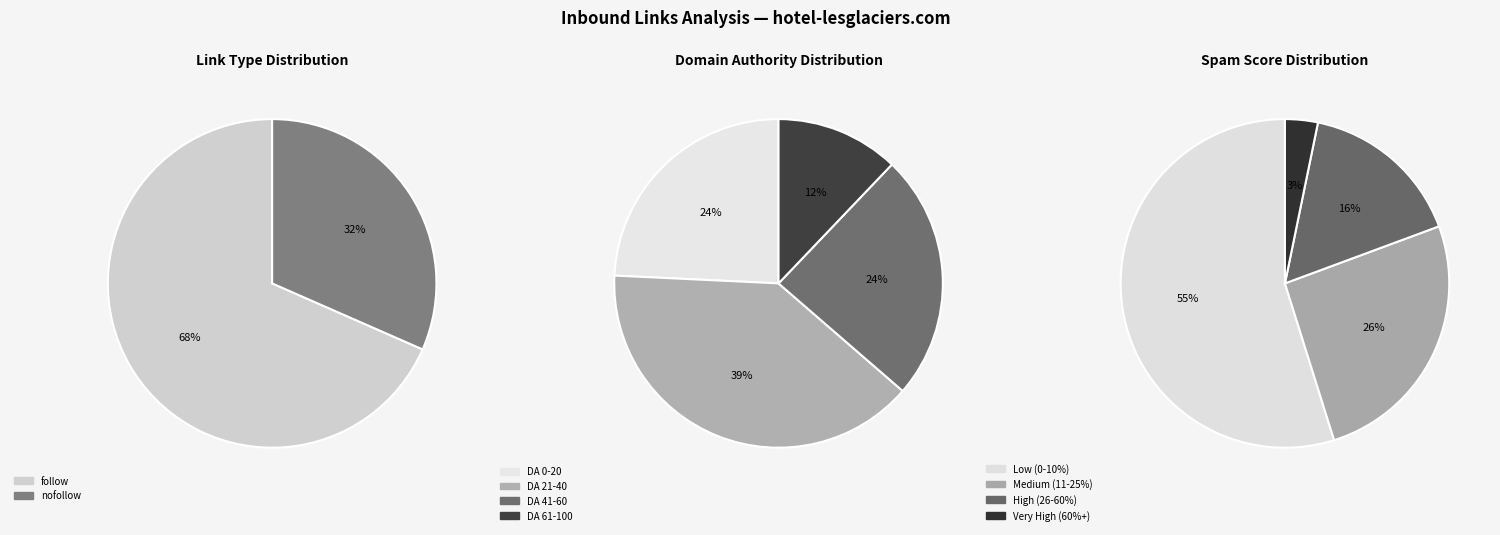

Which category accounts for the majority?

follow